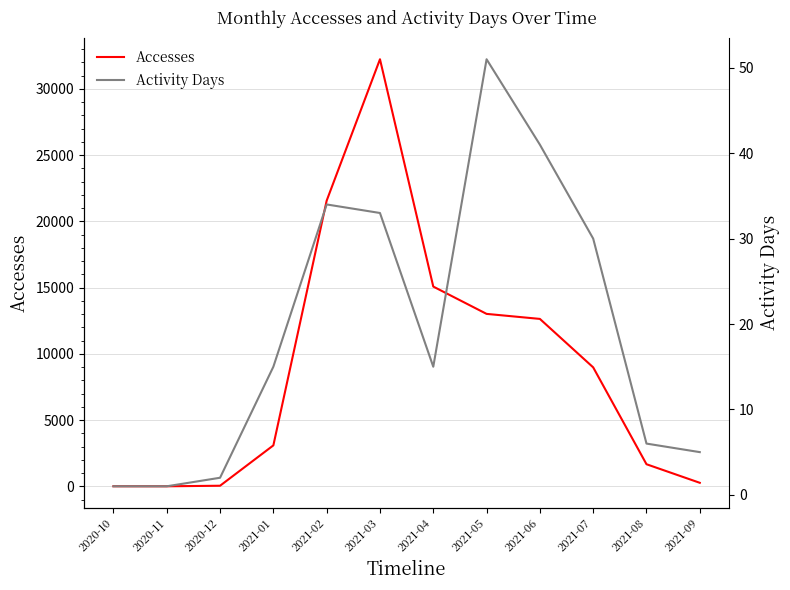

True or false: Activity Days has more than 0 interior local peaks.

True